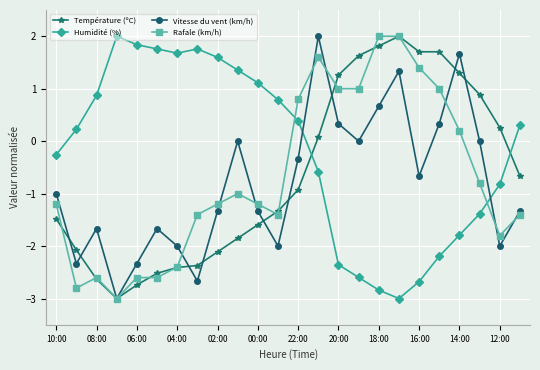

What are all the series names shown in the legend?

Température (ºC), Humidité (%), Vitesse du vent (km/h), Rafale (km/h)